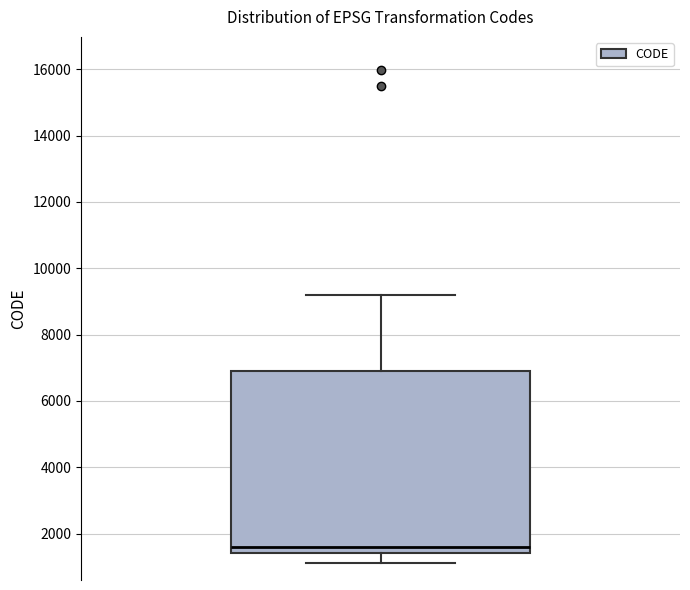

Read this box plot against the y-axis: the position of the median line, the range covered by the box, and the ends of both whiskers. The values are not printed on the chart, so give them approximately, as read against the axis.

median 1600, box 1400 to 6800, whiskers 1200 to 9200